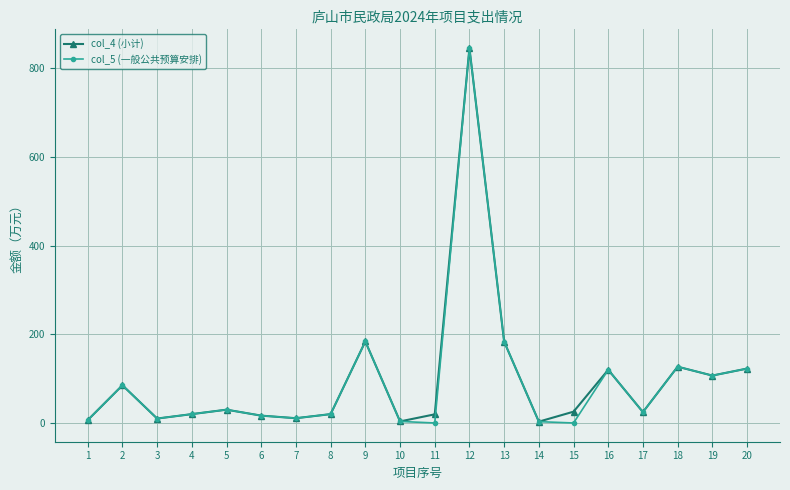

At which category does col_5 (一般公共预算安排) reach its first local valley?

3